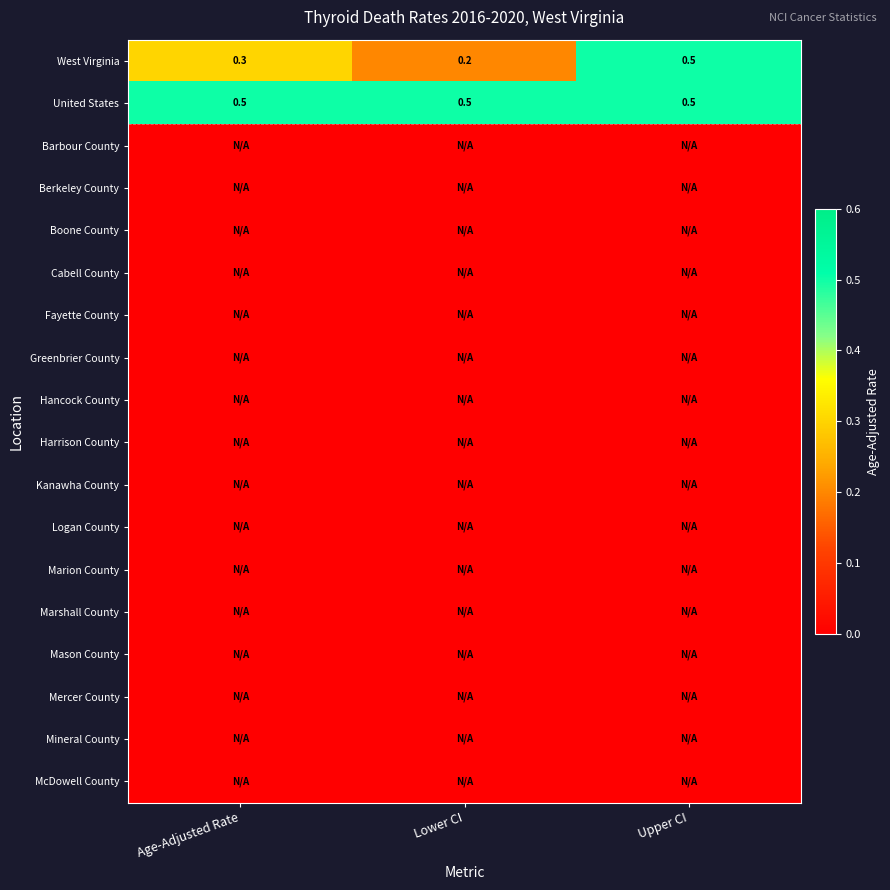

Which series has the largest range (max minus min)?

West Virginia